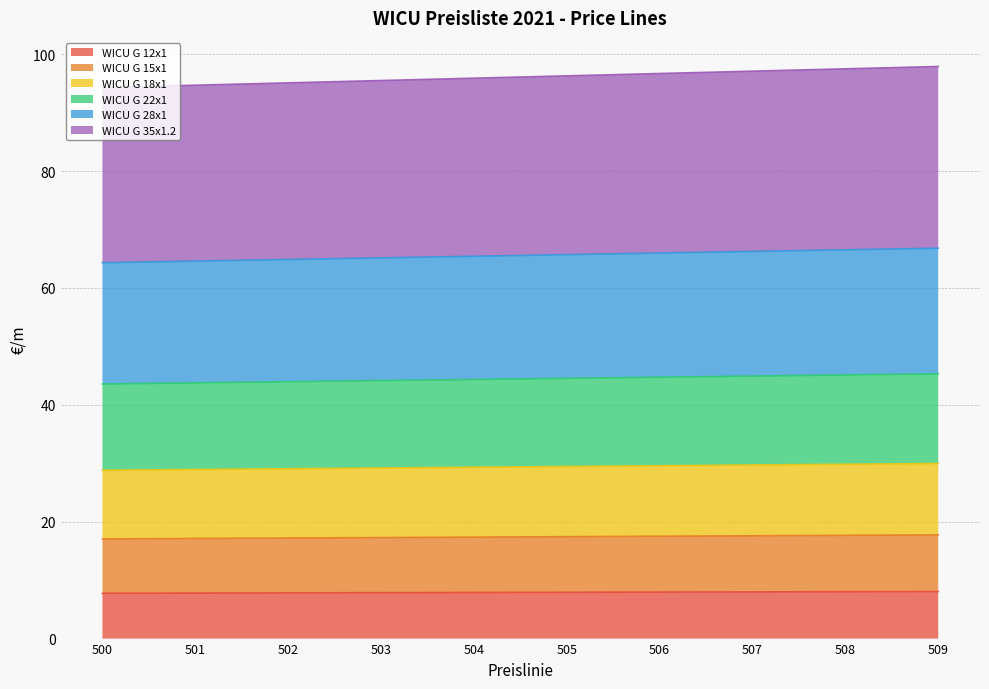

What is the total value across all series at 500?

94.3